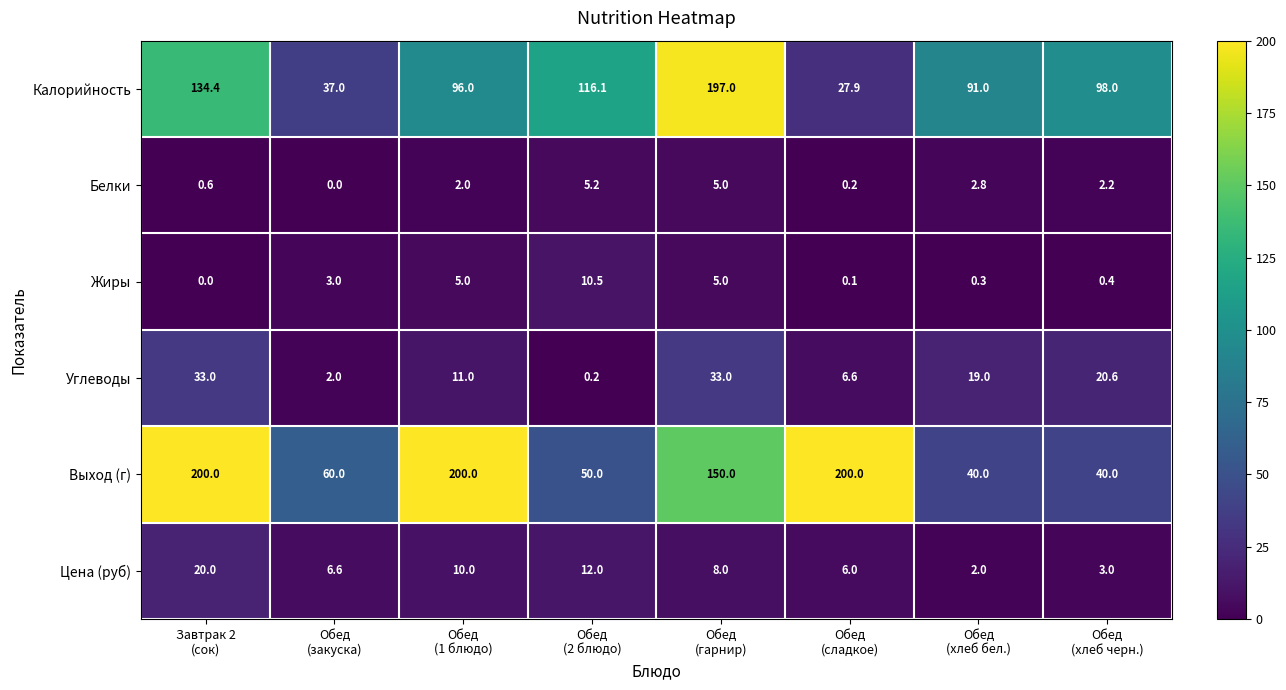

What is the greatest value displayed?

200.0